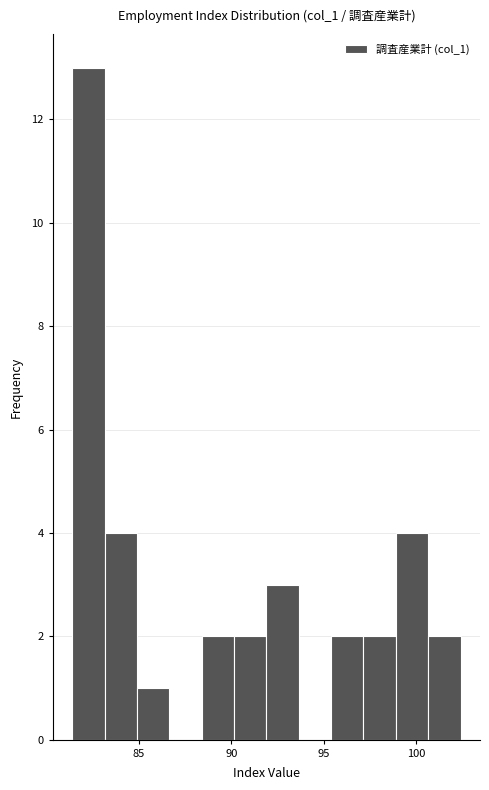

Around what value on the x-axis is the tallest bar? Give the approximate position of its centre, as read against the axis.

82.5